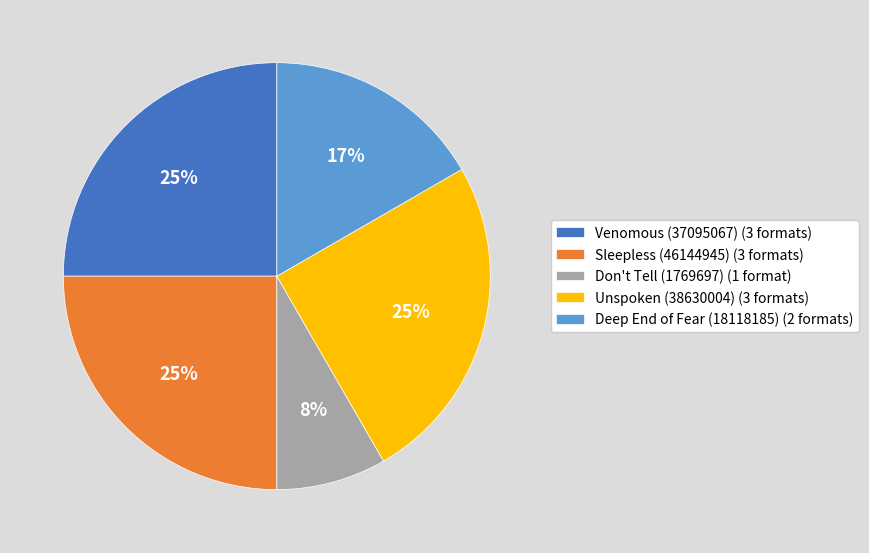

Is it true that Deep End of Fear (18118185) is 7% of the pie?

False